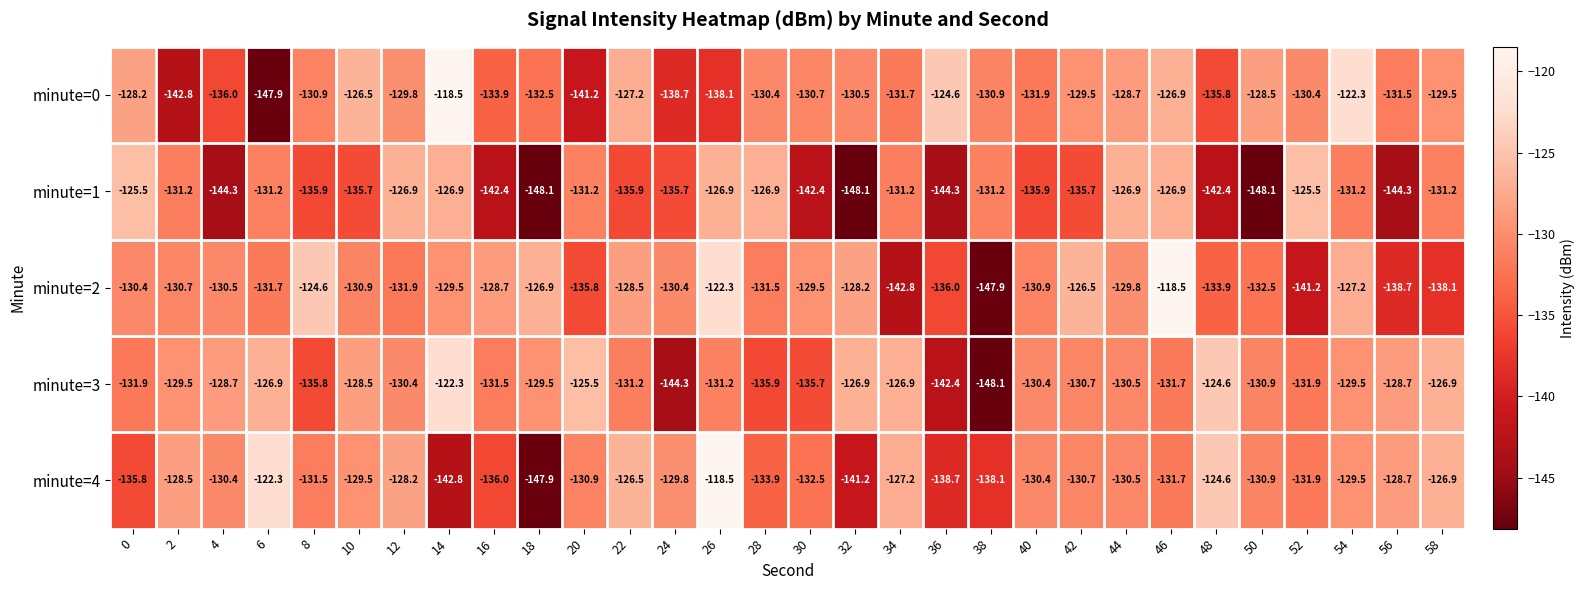

The minute=2 series shows -131.7 at 6. True or false?

True